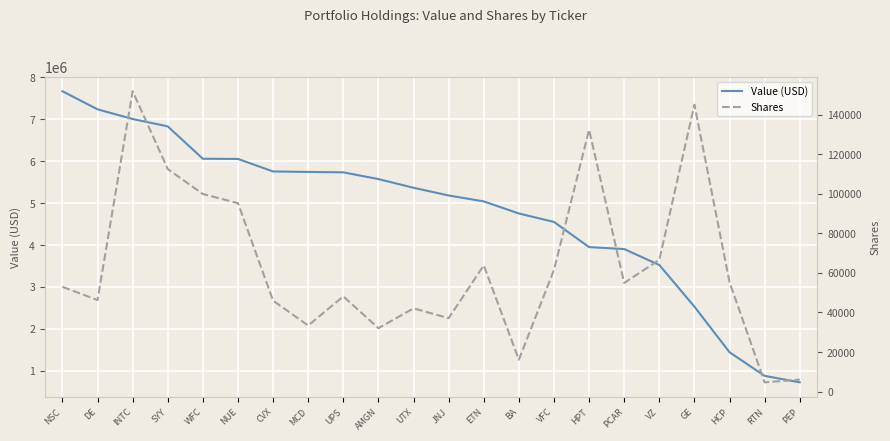

Reading left to right, extract all data points from this chart.

Value (USD): 7671000	7239000	7008000	6832000	6059000	6055000	5756000	5745000	5735000	5574000	5367000	5183000	5042000	4753000	4552000	3951000	3904000	3524000	2530000	1442000	878000	724000
Shares: 52940	46250	151825	112500	99870	95240	45975	33380	48130	32055	42070	37095	63815	16118	61520	132361	54920	66575	145010	55285	4675	6040